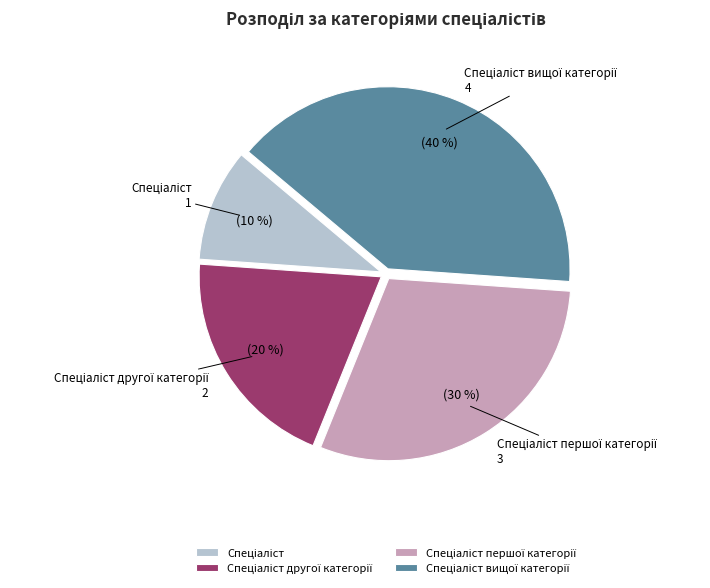

Is there a majority slice in this chart?

No